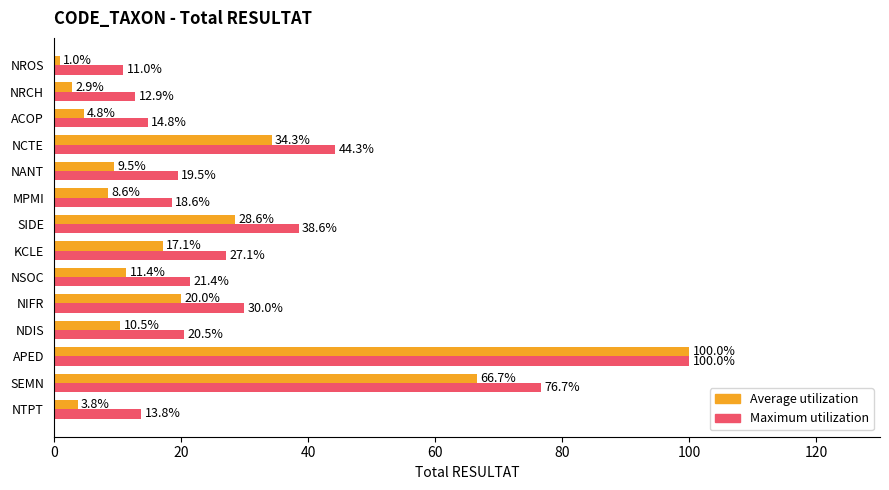

What is the average value of the Maximum utilization series?

32.1